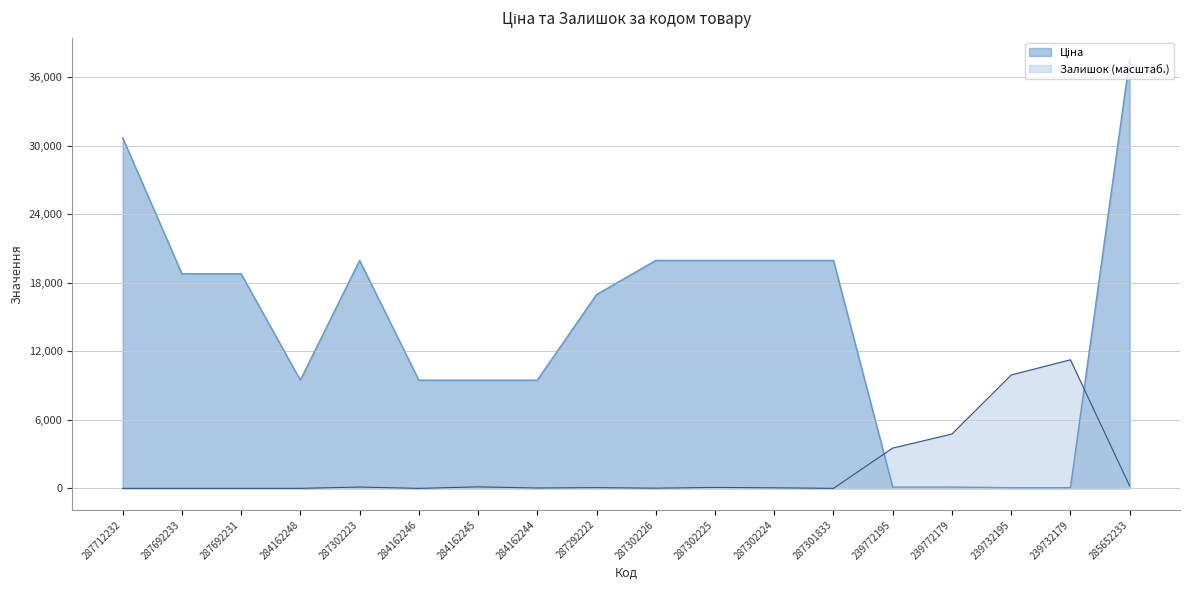

Rank the series by their average value, from lowest to highest.

Залишок, Ціна